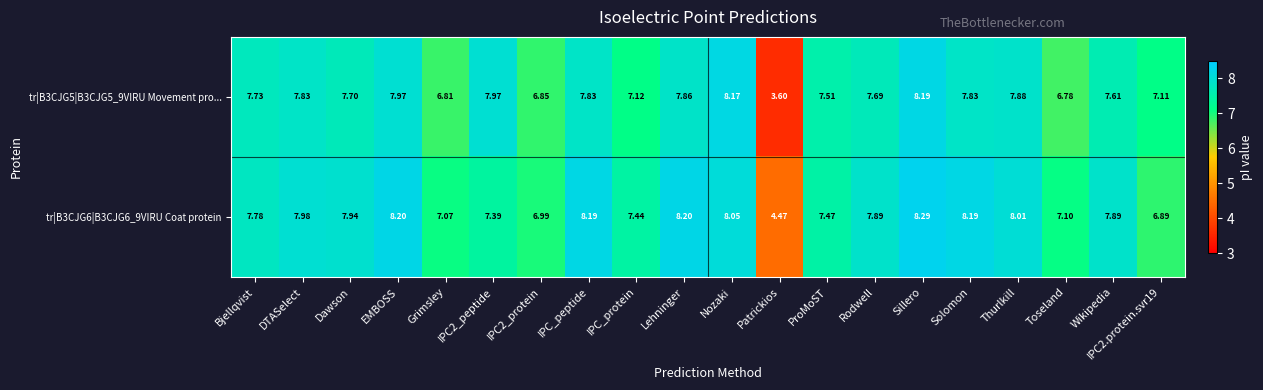

Which series has the largest total across all categories?

tr|B3CJG6|B3CJG6_9VIRU Coat protein